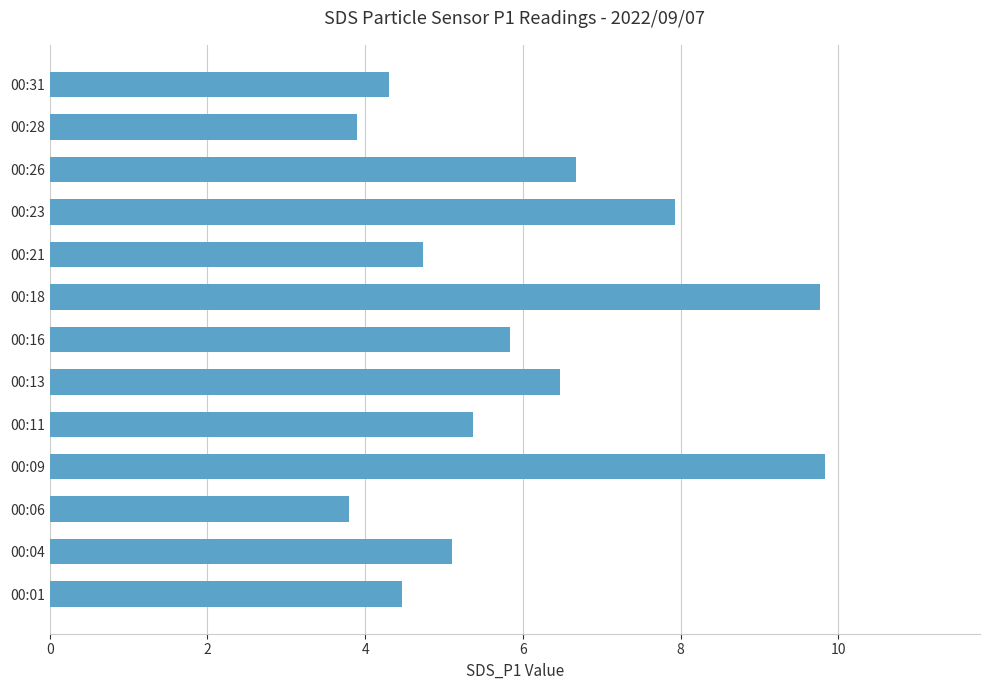

How many bars are there in total?

13